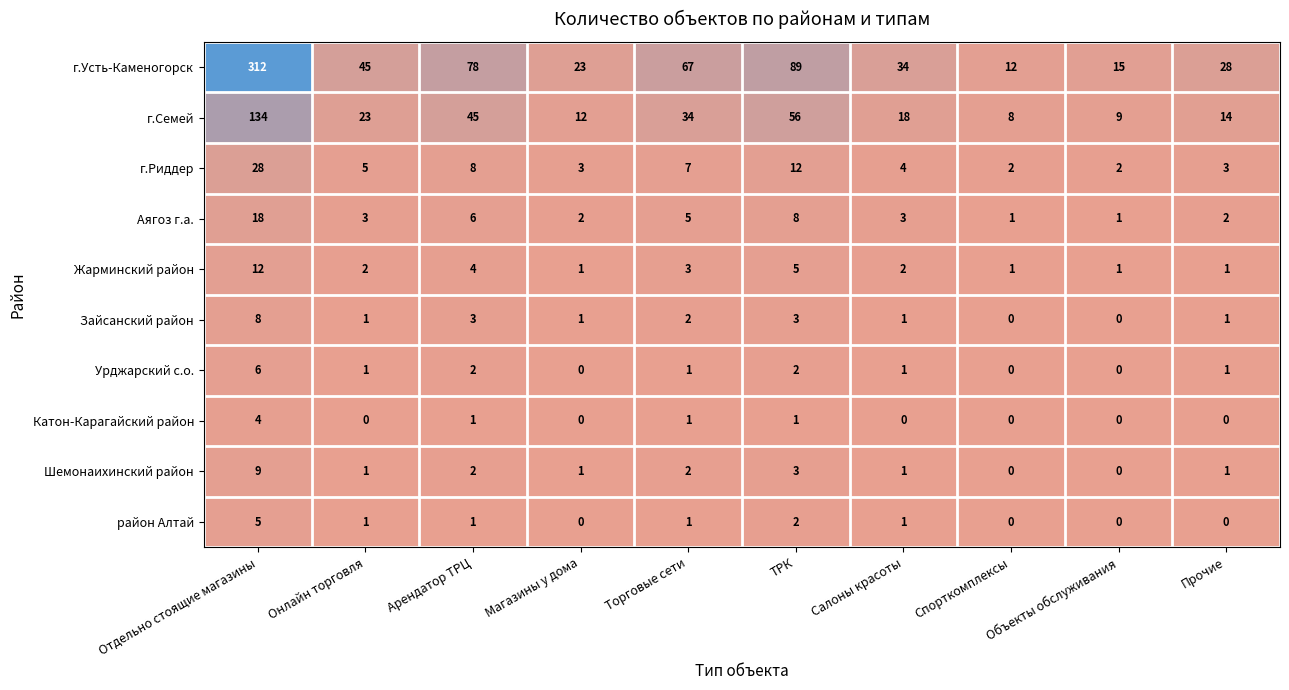

How many distinct data groups are displayed?

10